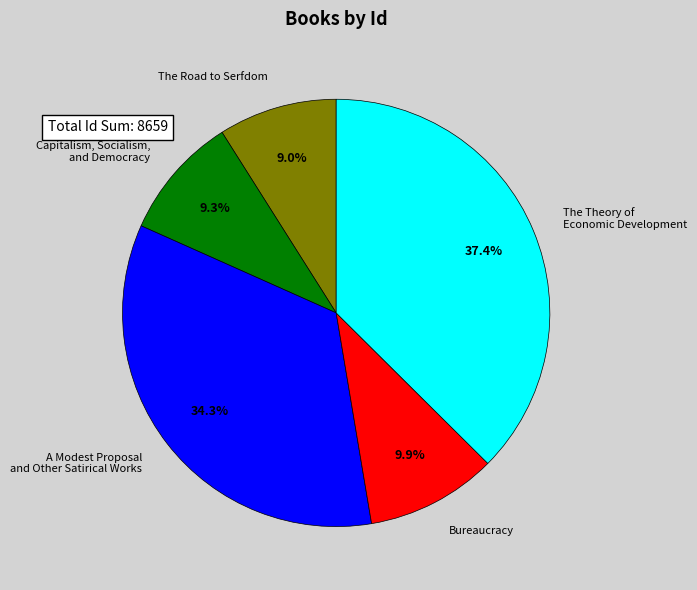

Is Bureaucracy the majority of the pie?

No